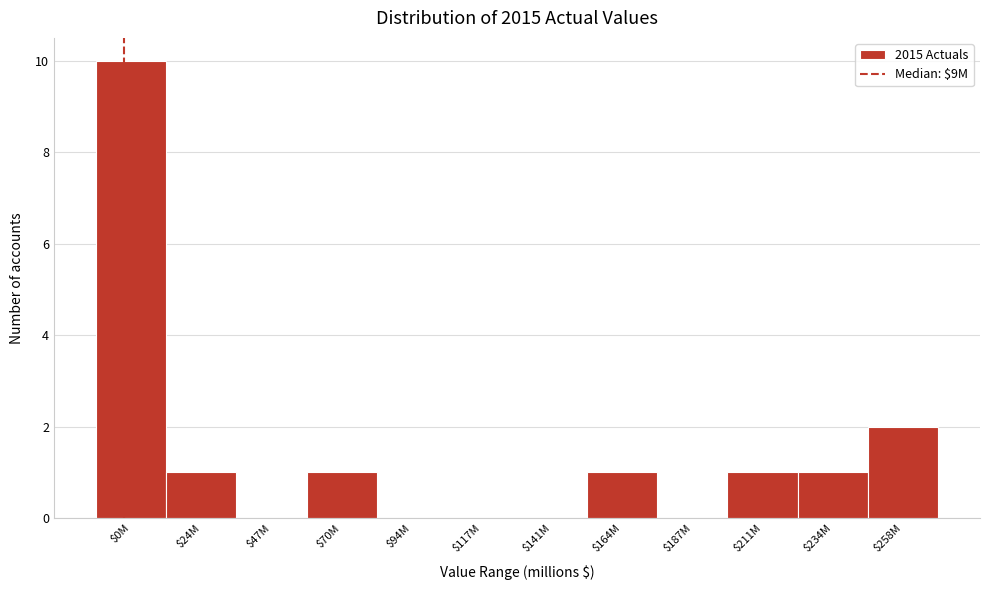

What is the sum of all values?

17